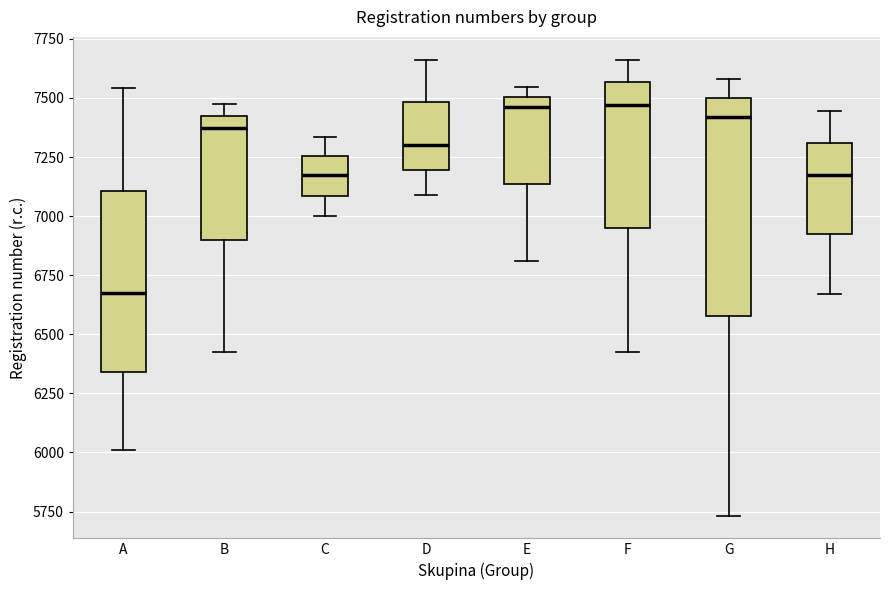

Reading left to right, read every box against the y-axis: the position of its median line, the range the box covers, and the ends of its whiskers. The values are not printed on the chart, so give them approximately, as read against the axis.

A: median 6650, box 6350 to 7100, whiskers 6000 to 7550
B: median 7350, box 6900 to 7400, whiskers 6450 to 7500
C: median 7200, box 7100 to 7250, whiskers 7000 to 7350
D: median 7300, box 7200 to 7500, whiskers 7100 to 7650
E: median 7450, box 7150 to 7500, whiskers 6800 to 7550
F: median 7450, box 6950 to 7550, whiskers 6400 to 7650
G: median 7400, box 6600 to 7500, whiskers 5750 to 7600
H: median 7200, box 6900 to 7300, whiskers 6650 to 7450